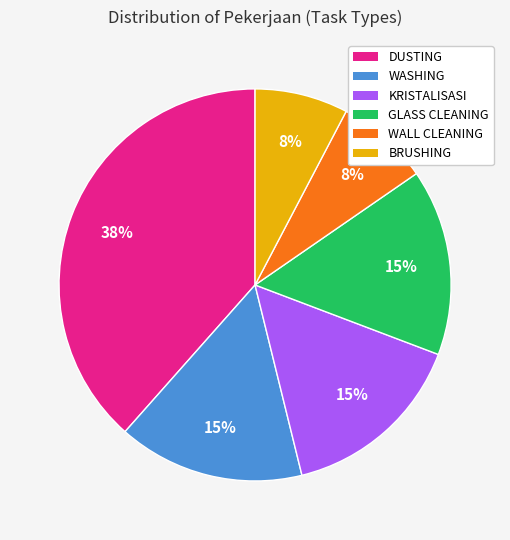

How many slices are in this pie chart?

6